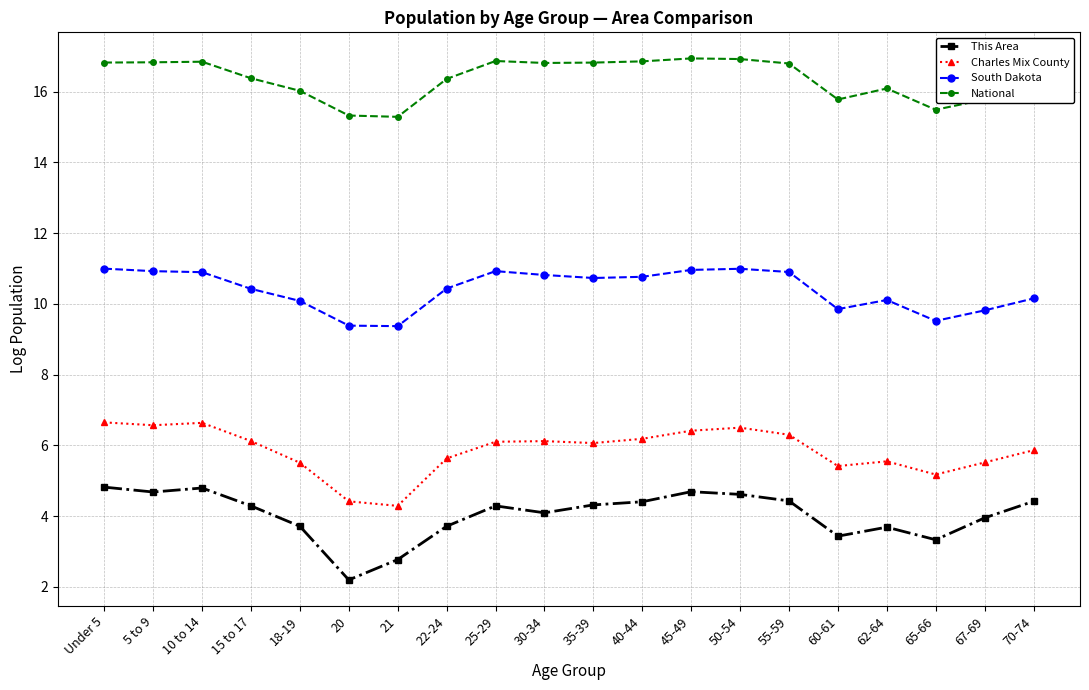

How many data points does each series have?

20